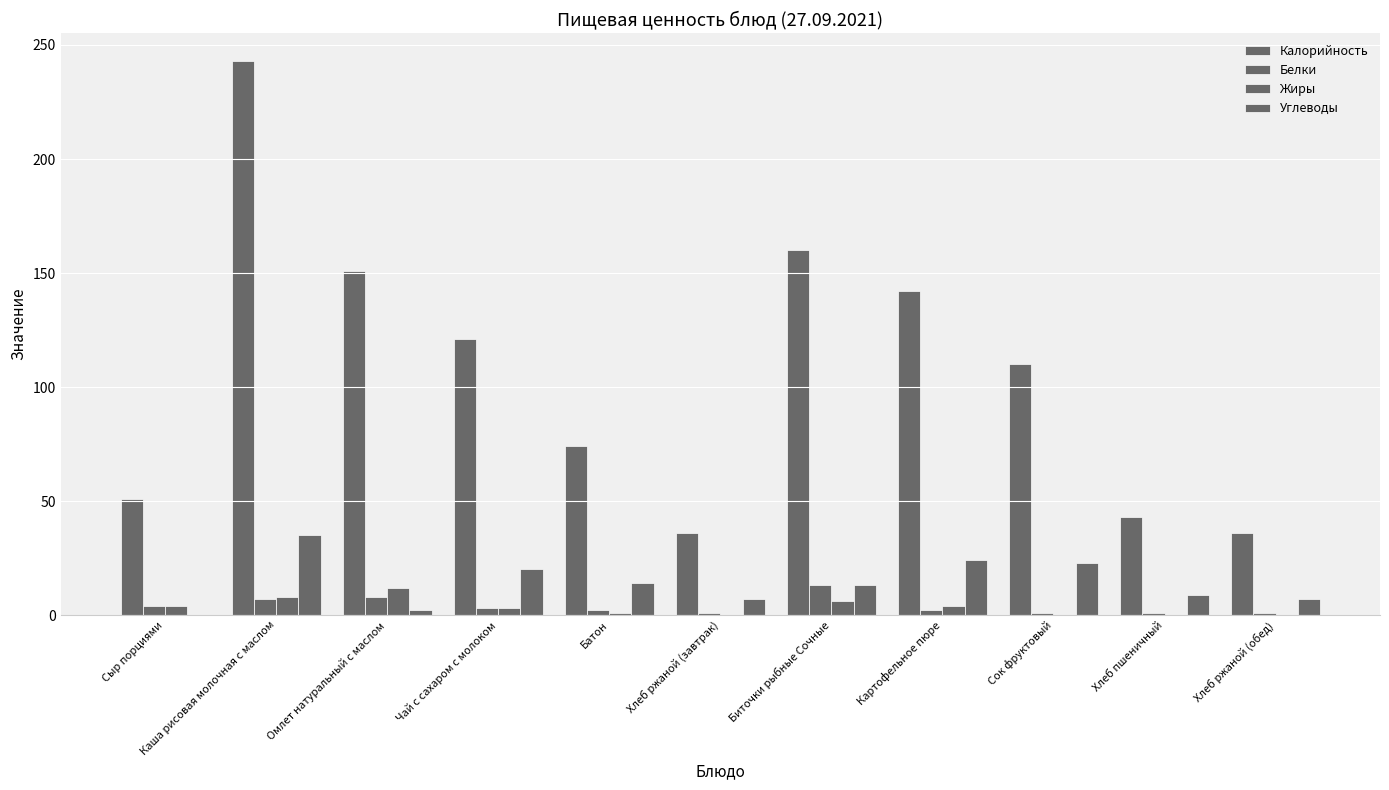

How many series are shown in this chart?

4